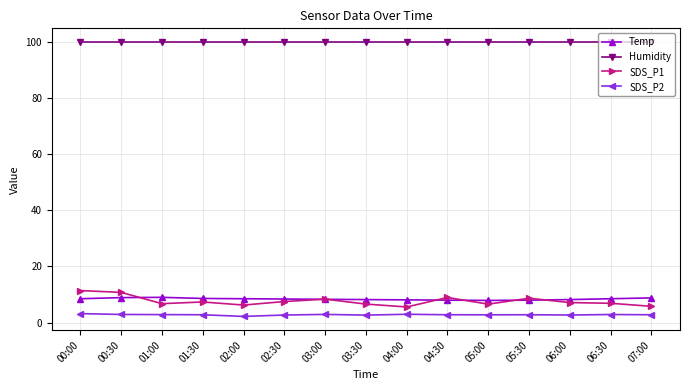

What is the maximum value for SDS_P2?

3.2